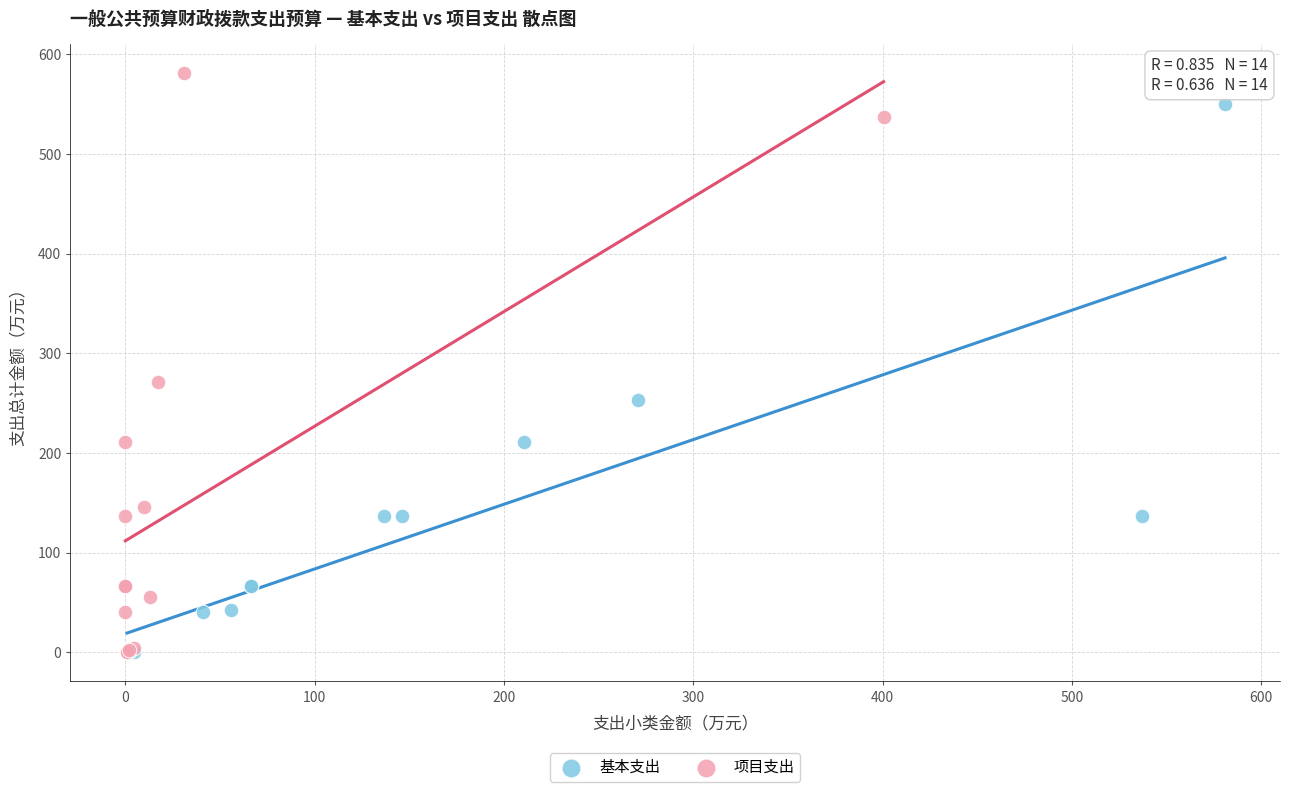

Which series contains the highest Y value?

项目支出